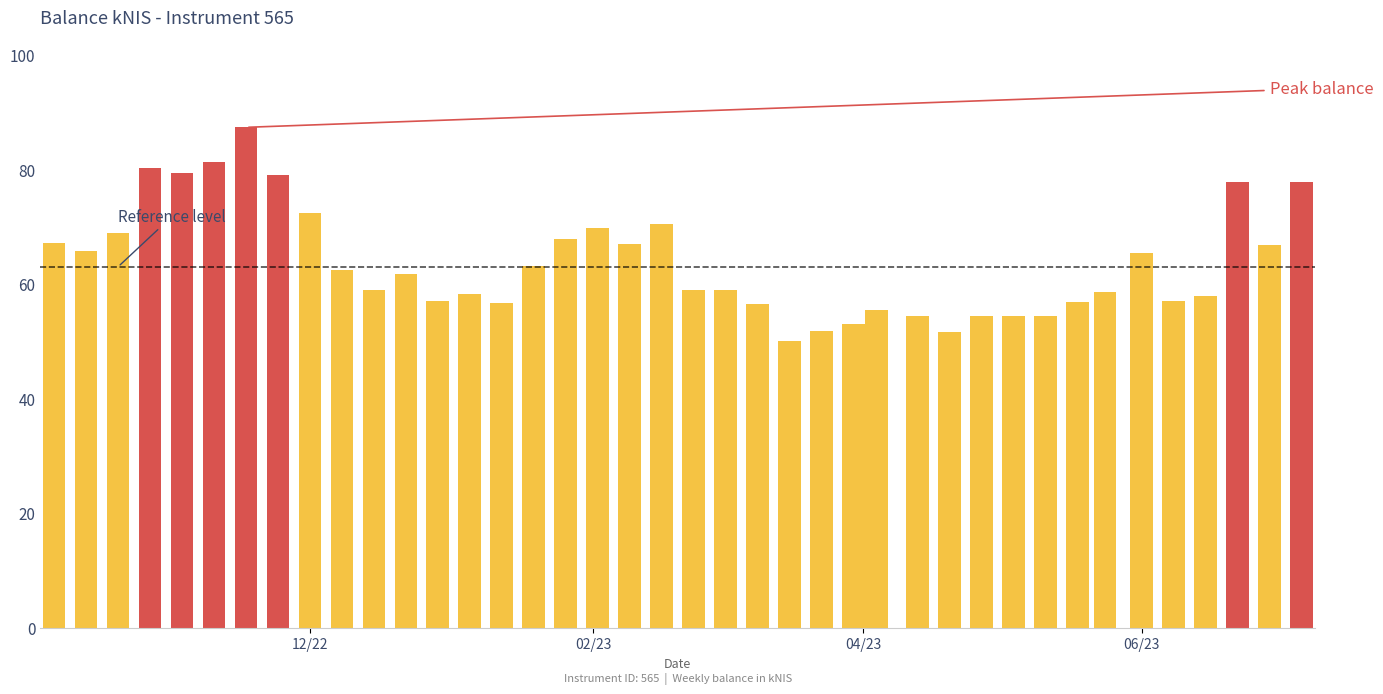

What is the difference between the maximum and minimum values?

37.2